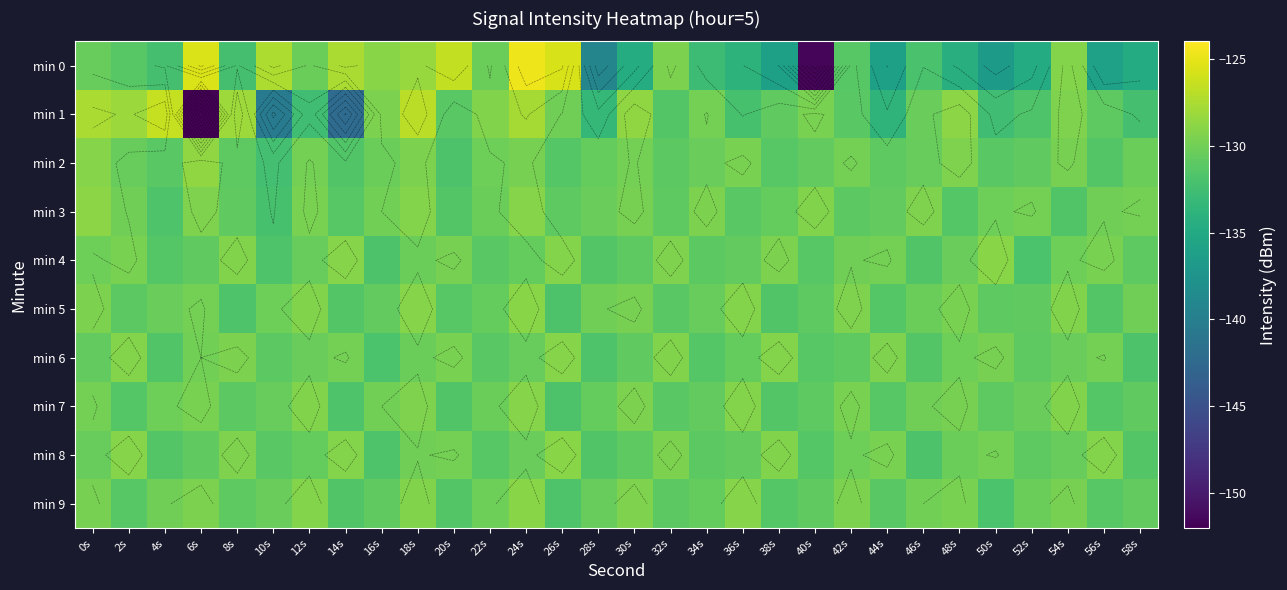

The value of min 9 at 54s is -129.7. True or false?

True